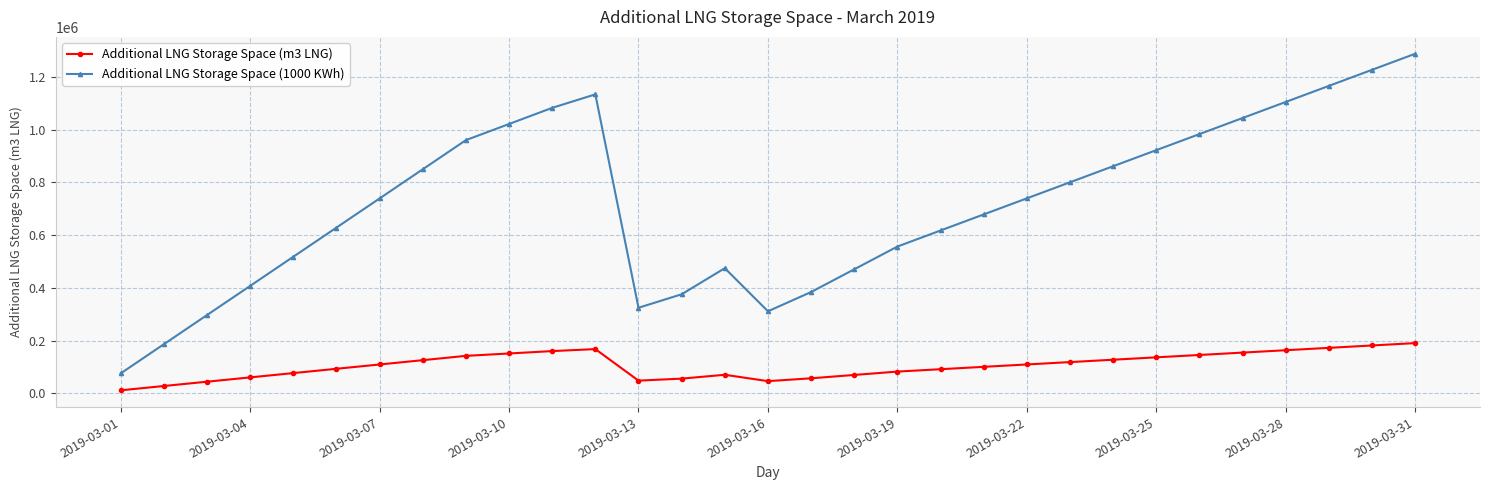

Which series has the largest total across all categories?

Additional LNG Storage Space (1000 KWh)